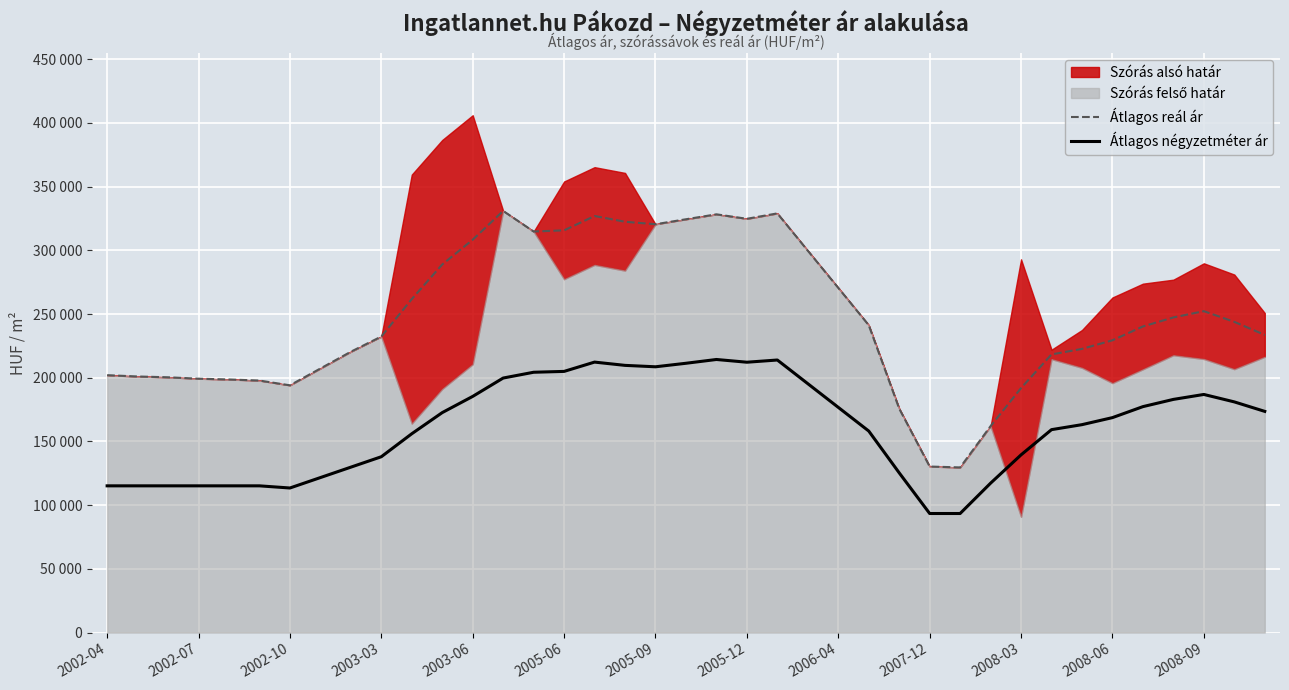

Rank the categories by Átlagos négyzetméter ár value from highest to lowest.

20, 22, 16, 21, 19, 17, 18, 15, 14, 13, 23, 36, 2008-09, 35, 37, 34, 24, 38, 2008-06, 33, 32, 31, 25, 2008-03, 30, 2007-12, 2006-04, 26, 2005-12, 29, 2002-04, 2002-07, 2002-10, 2003-03, 2003-06, 2005-06, 2005-09, 27, 28